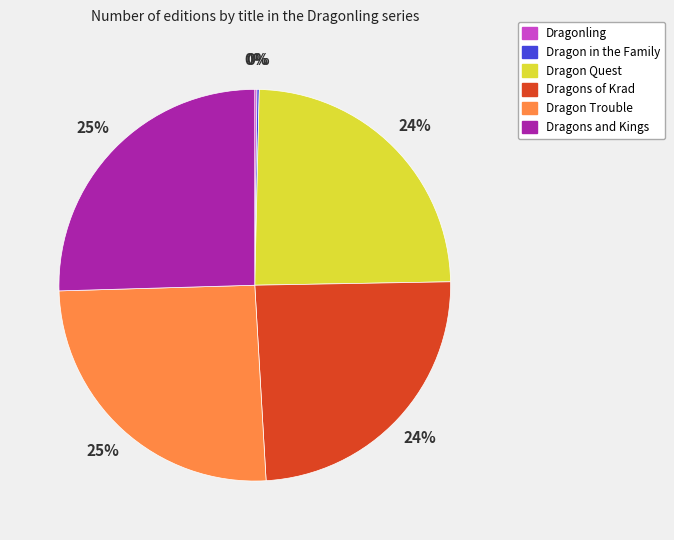

True or false: Dragons of Krad accounts for 24% of the total.

True